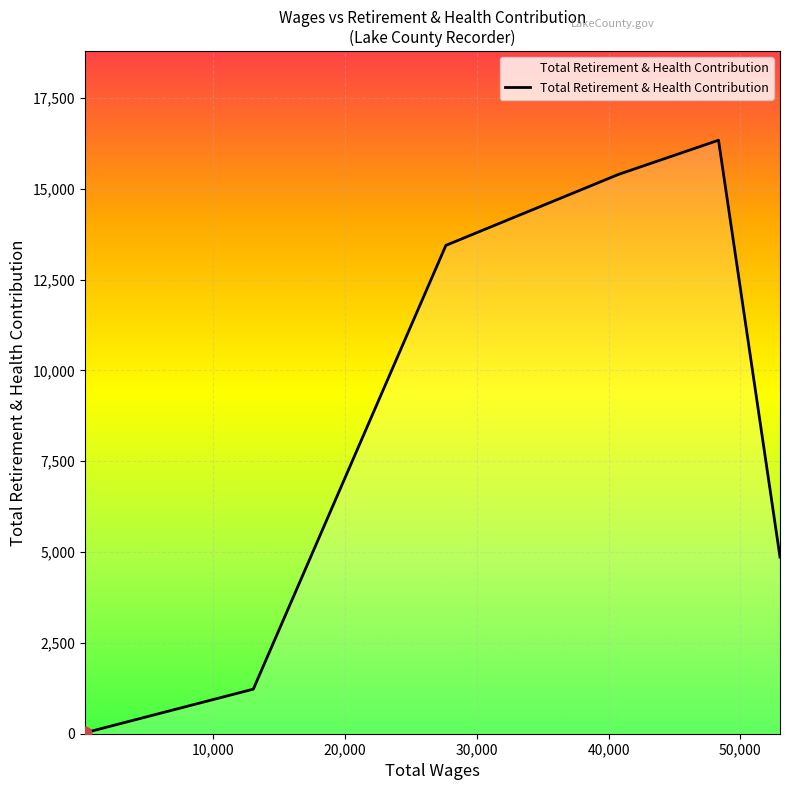

How many interior local peaks (higher than both neighbors) does the data have?

1